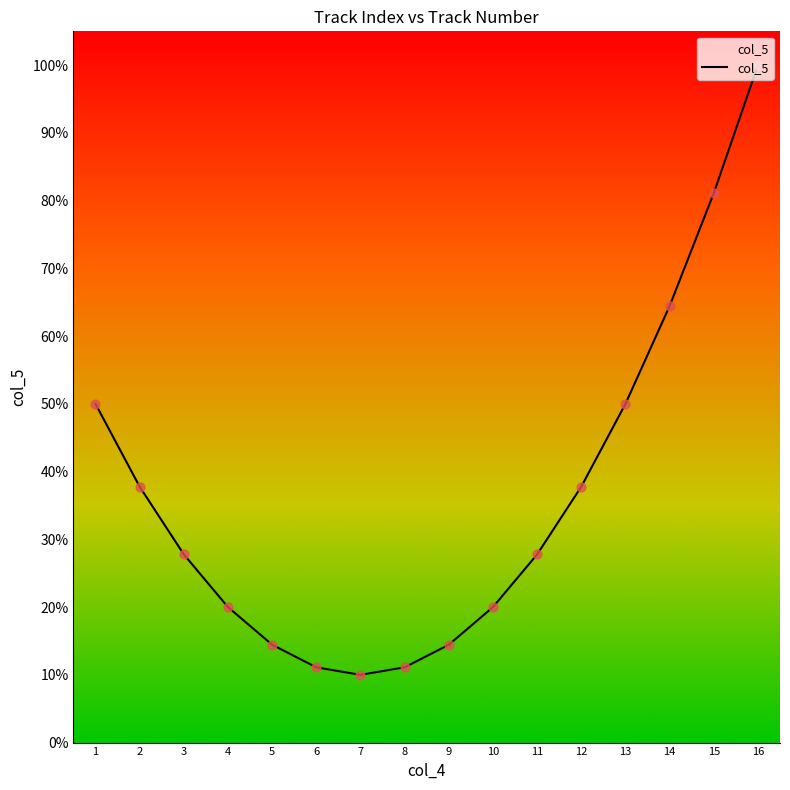

Between 6 and 9, which is larger?

9